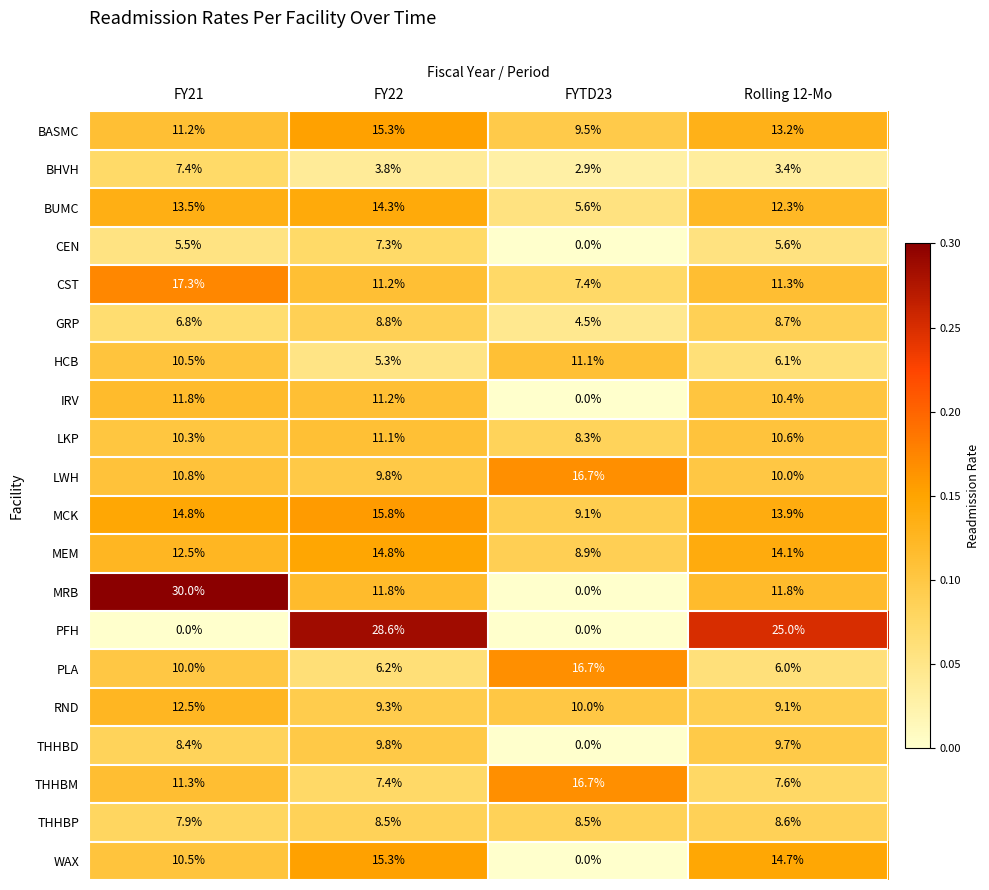

At how many categories does at least one series exceed 0?

4